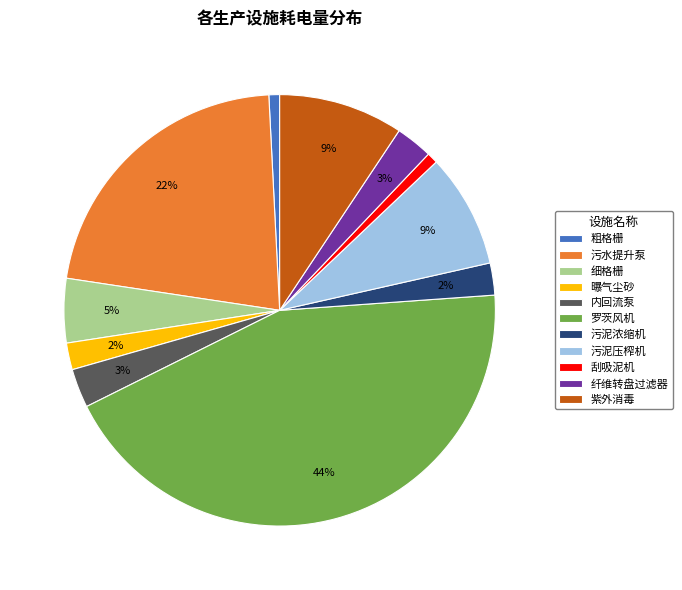

Do 内回流泵 and 刮吸泥机 together represent more than half of the pie?

No